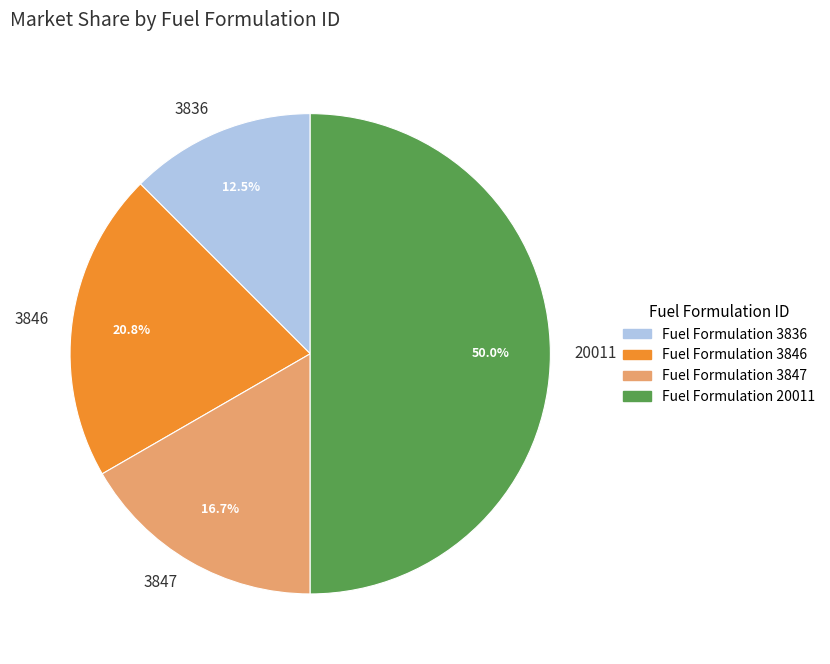

Does 3836 represent more than half of the total?

No